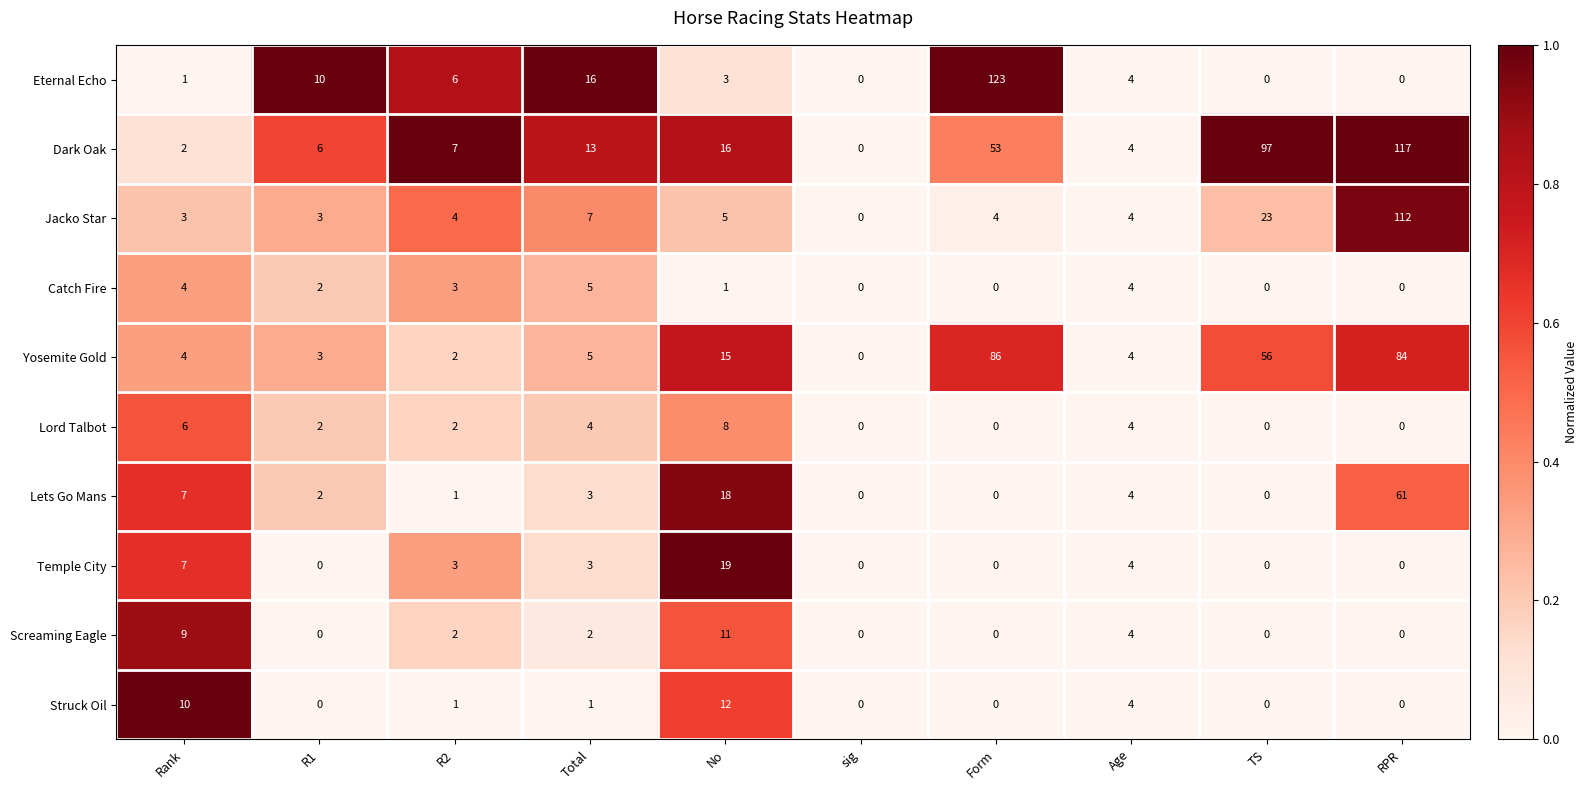

At which category does the chart reach its peak across all series?

Form